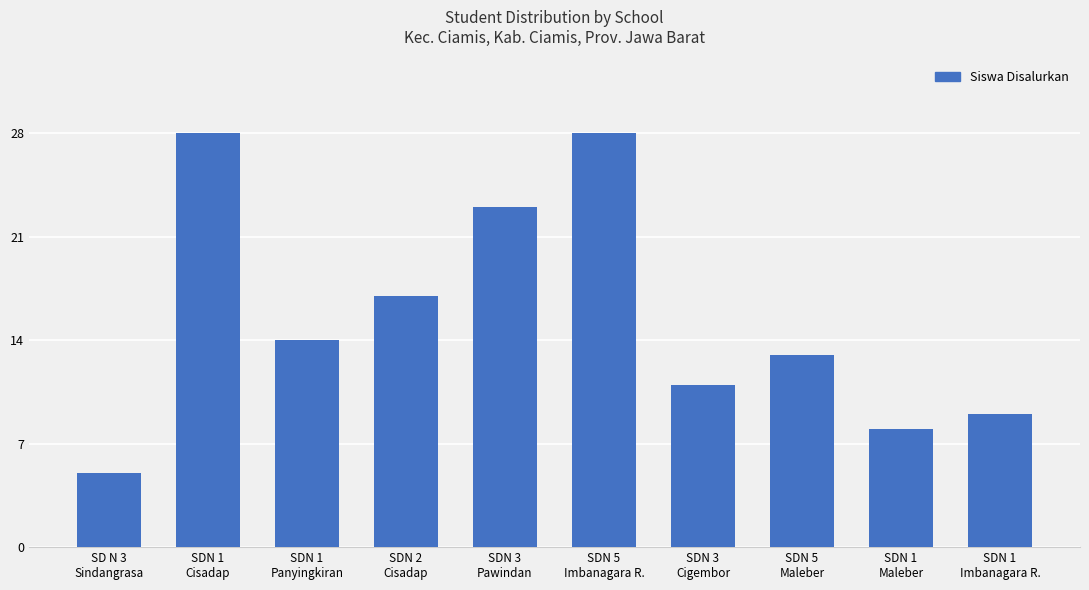

How many values are below 14?

5